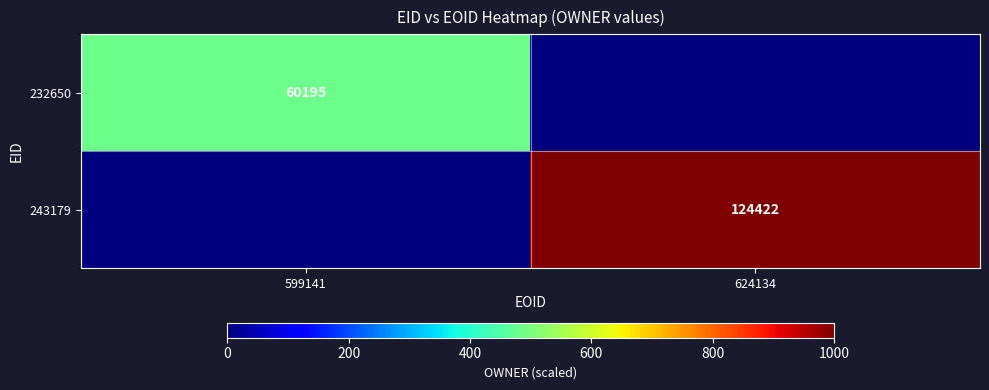

Which has a higher value, 624134 or 599141?

599141